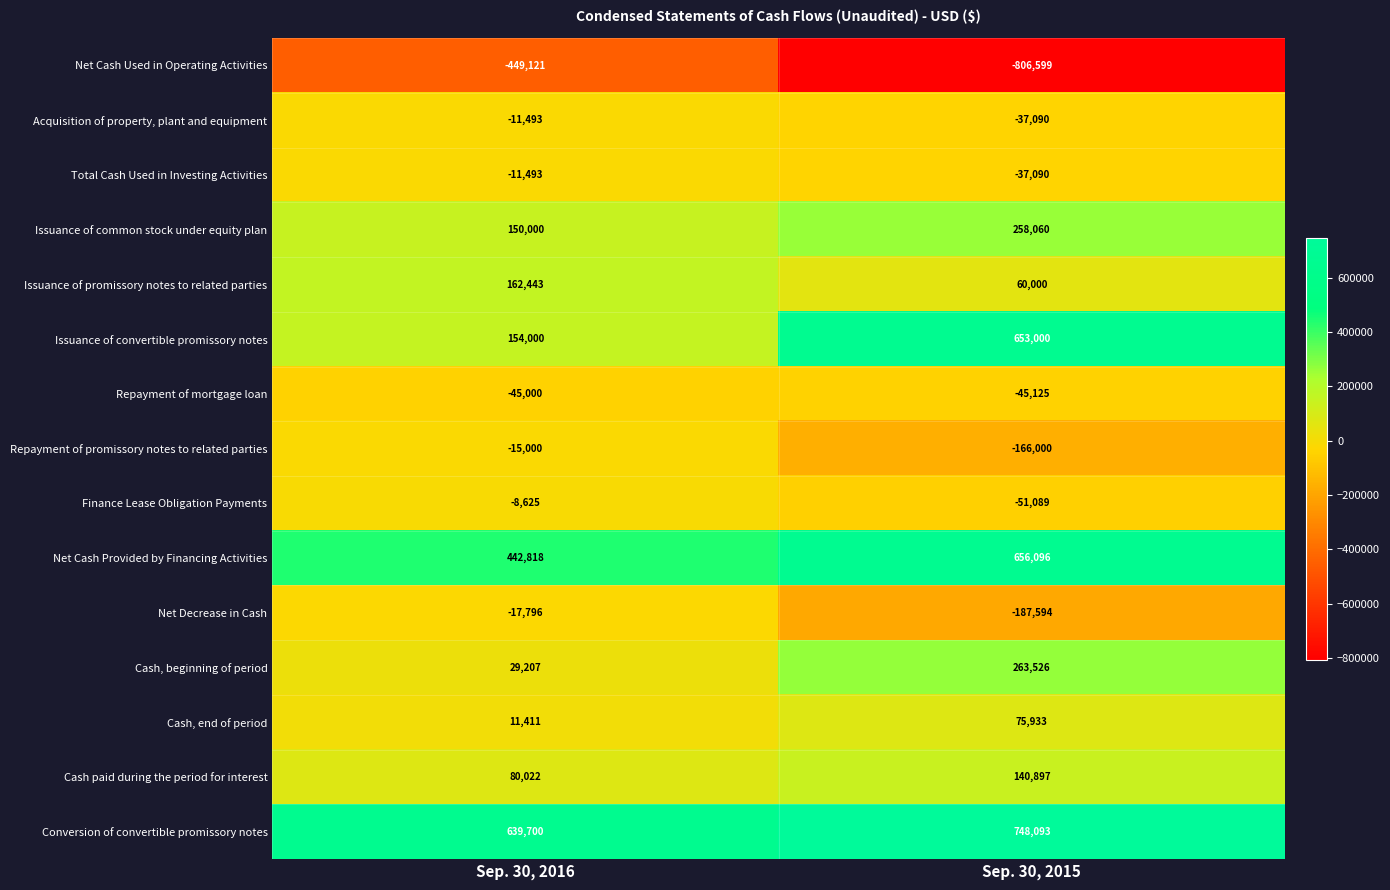

Rank the categories by Cash paid during the period for interest value from highest to lowest.

Sep. 30, 2015, Sep. 30, 2016